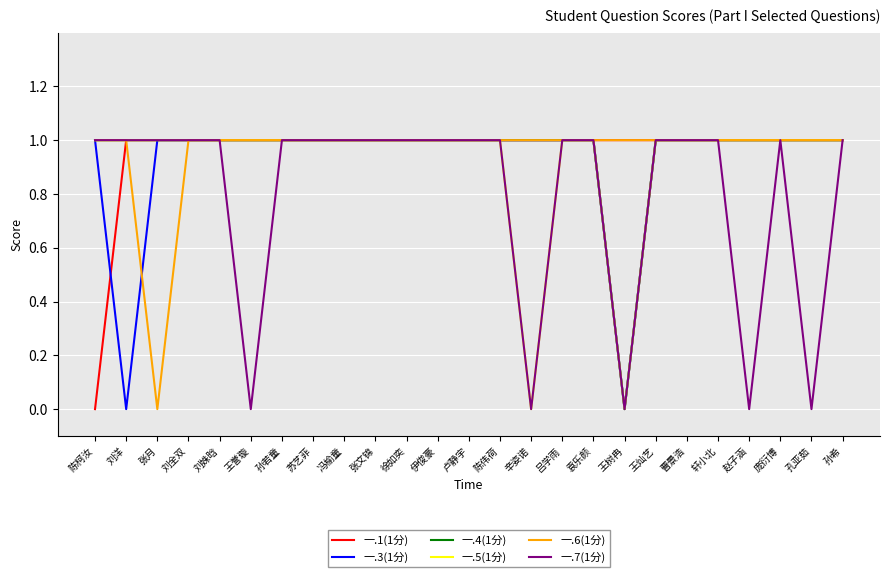

What position from the right is 孙希?

1